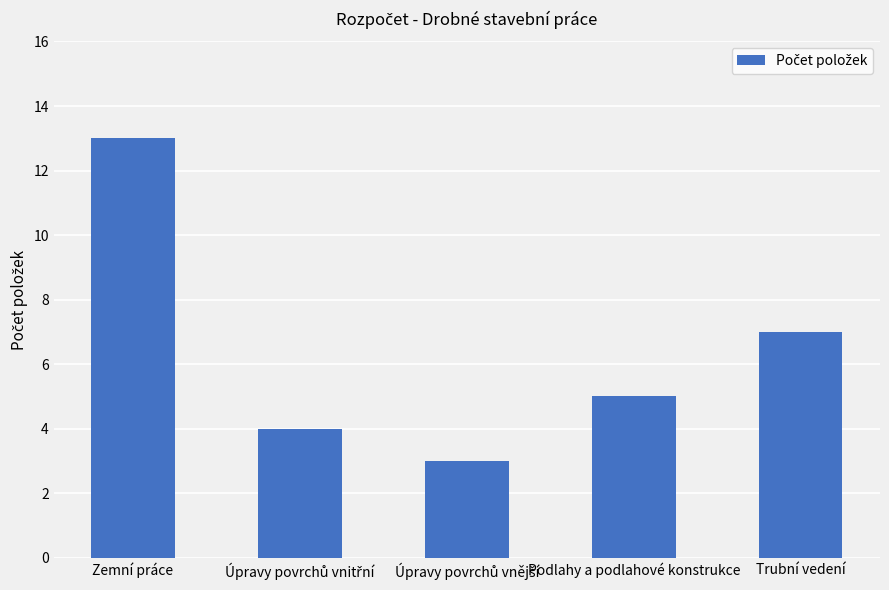

Reading right to left, list all the values displayed in this chart.

7	5	3	4	13